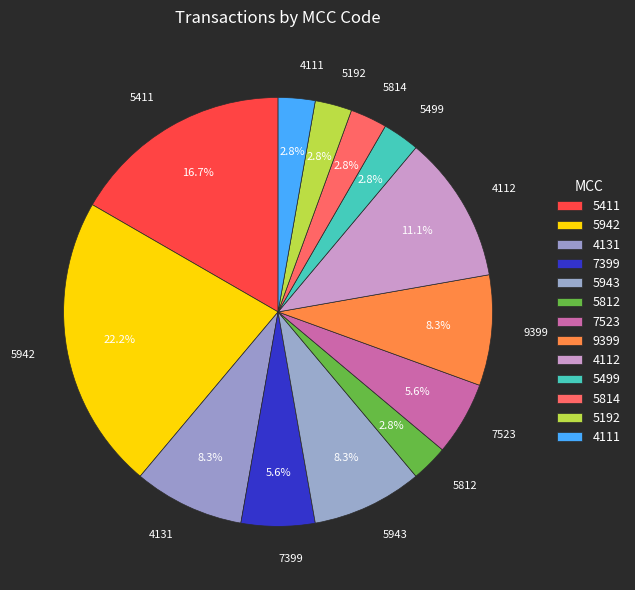

How many segments does this pie chart have?

13